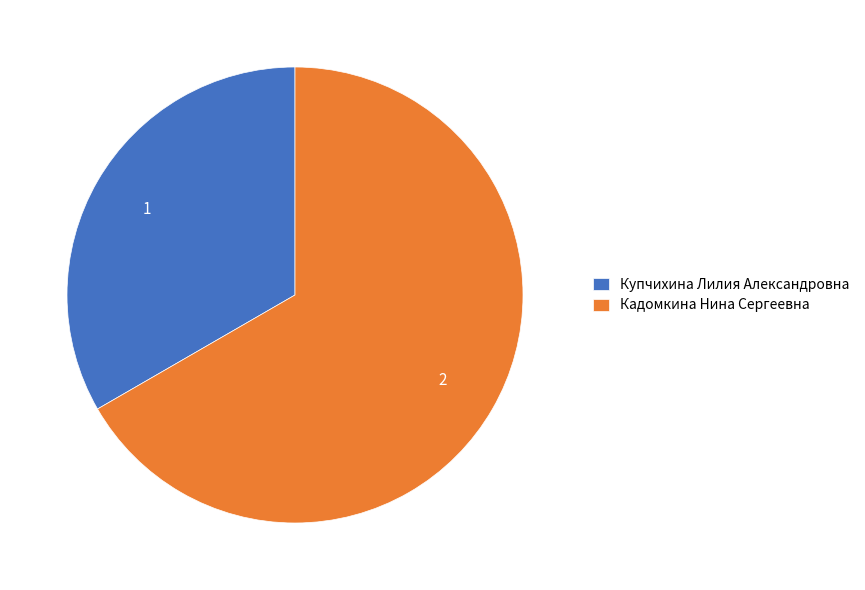

Combined, do Кадомкина Нина Сергеевна and Купчихина Лилия Александровна account for over 50%?

Yes